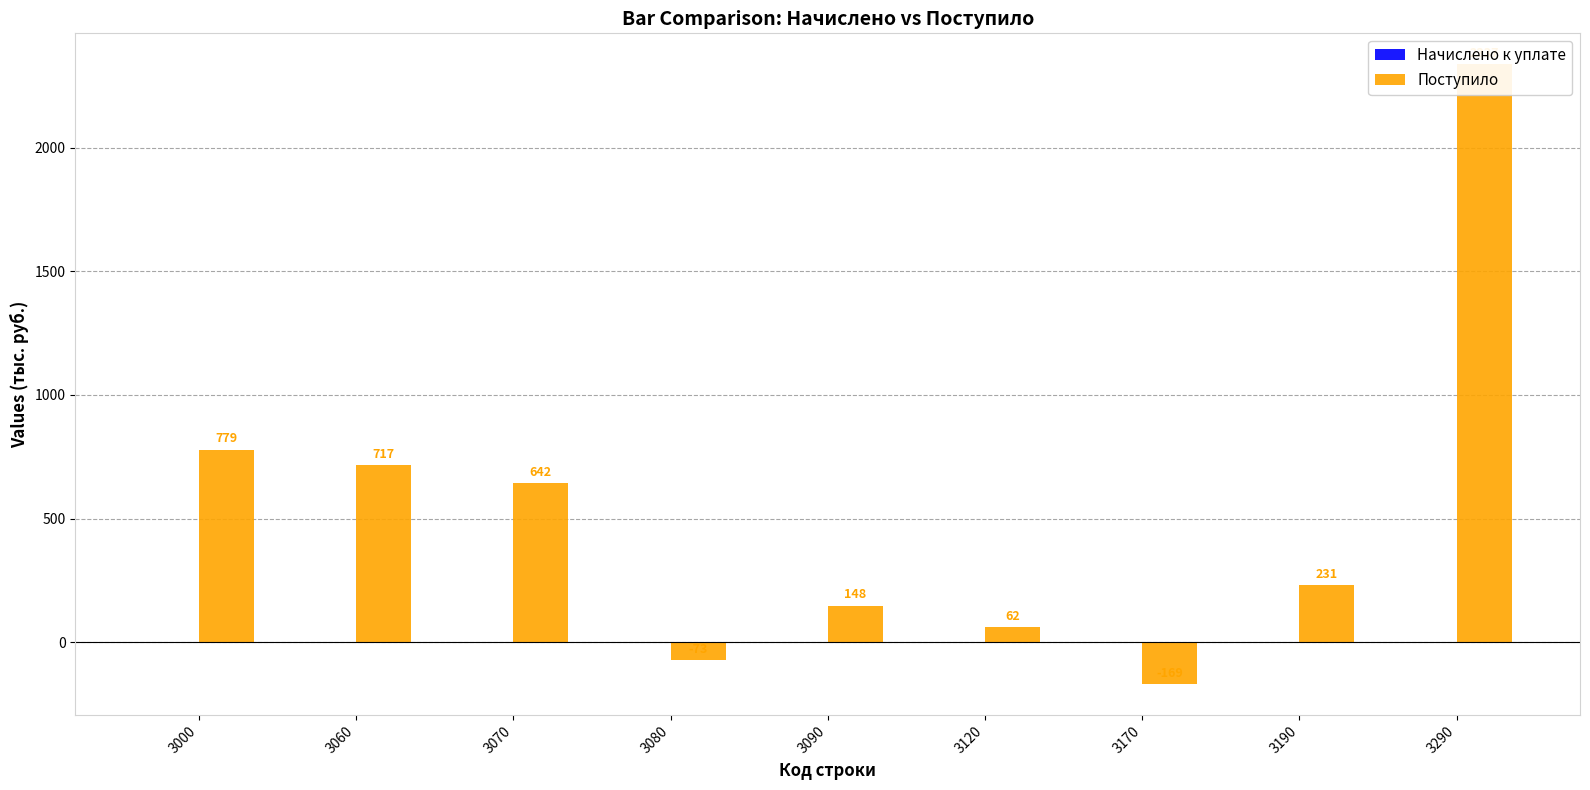

Which series has the largest total across all categories?

Поступило